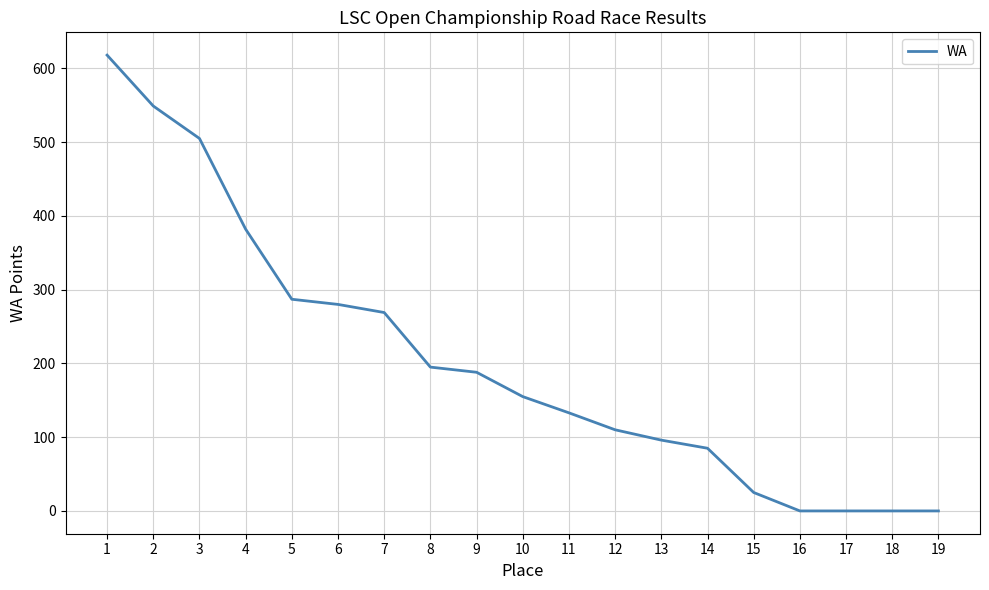

The value at 5 is 59. True or false?

False